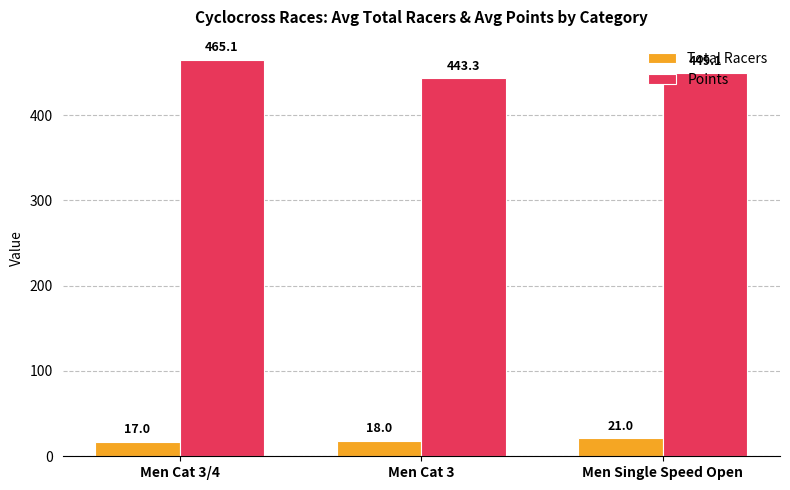

What is the value of the Points bar at the 1st from the left?

465.1